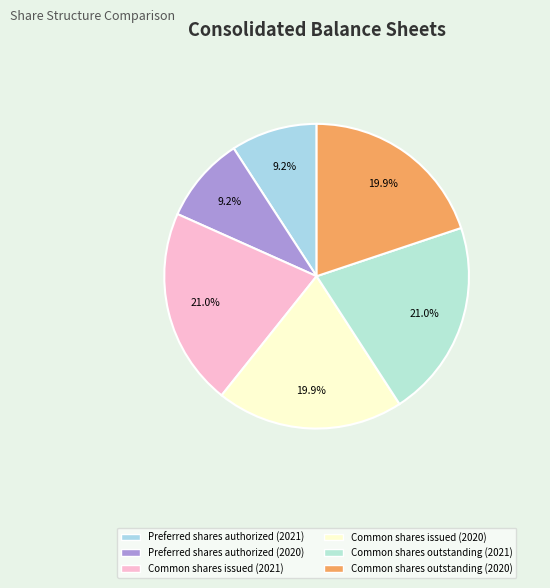

Rank the categories by value from lowest to highest.

Preferred shares authorized (2021), Preferred shares authorized (2020), Common shares issued (2020), Common shares outstanding (2020), Common shares issued (2021), Common shares outstanding (2021)